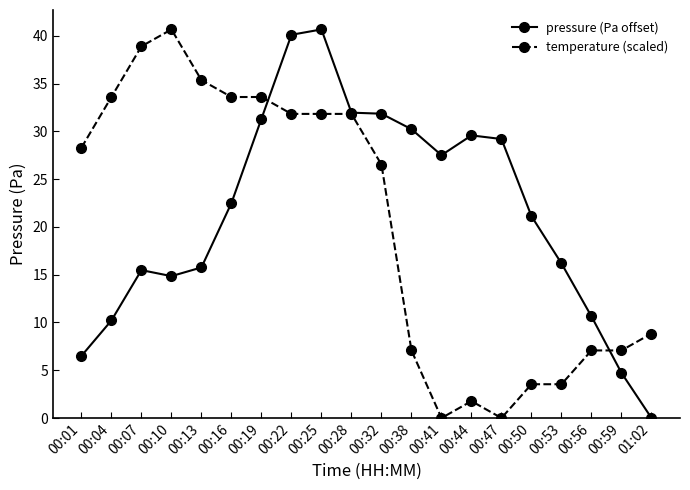

Where is the first local maximum for temperature (scaled)?

00:10